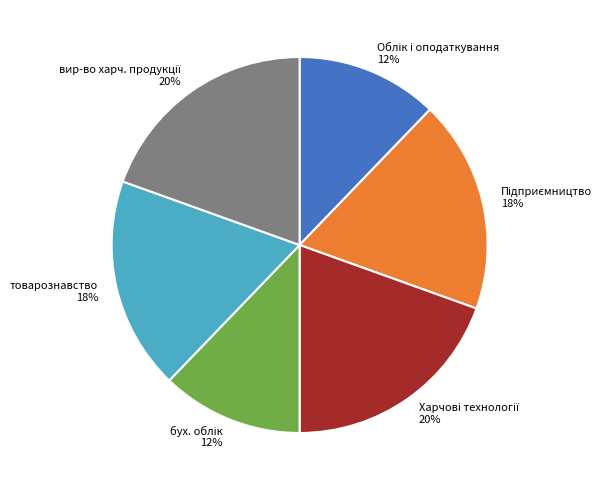

How many slices are in this pie chart?

6